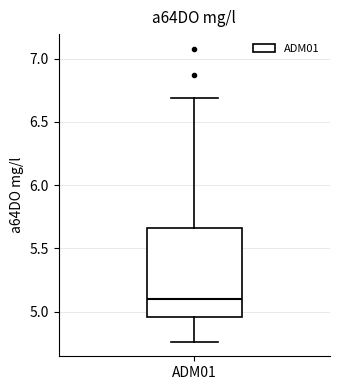

Where does the median line of the box for ADM01 sit on the y-axis? The values are not printed on the chart, so give them approximately, as read against the axis.

5.10